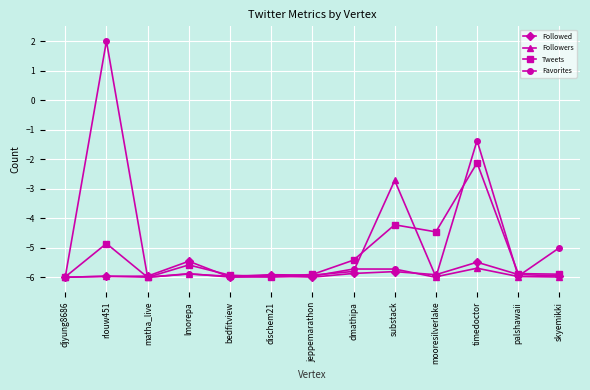

After their last crossing, which series has the higher values: Followers or Favorites?

Favorites